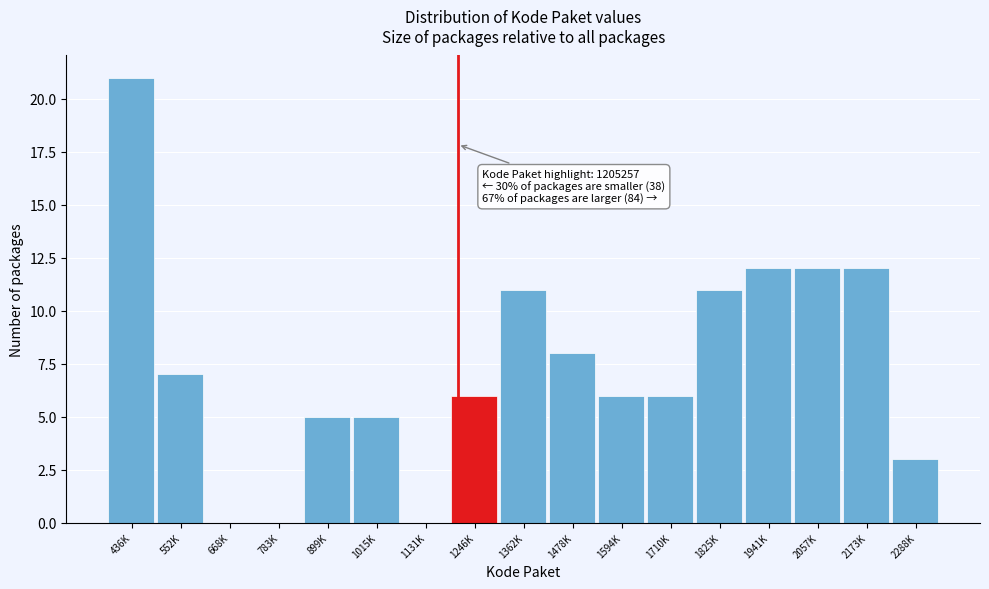

Reading left to right, what are all the values shown in this chart?

436K=21	552K=7	668K=0	783K=0	899K=5	1015K=5	1131K=0	1246K=6	1362K=11	1478K=8	1594K=6	1710K=6	1825K=11	1941K=12	2057K=12	2173K=12	2288K=3